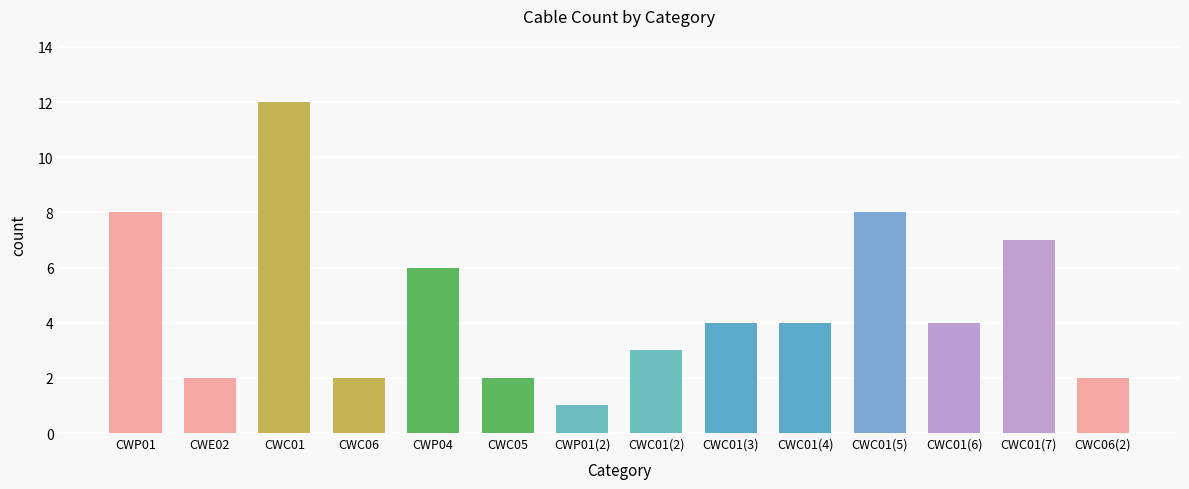

Reading left to right, list all the values displayed in this chart.

8	2	12	2	6	2	1	3	4	4	8	4	7	2